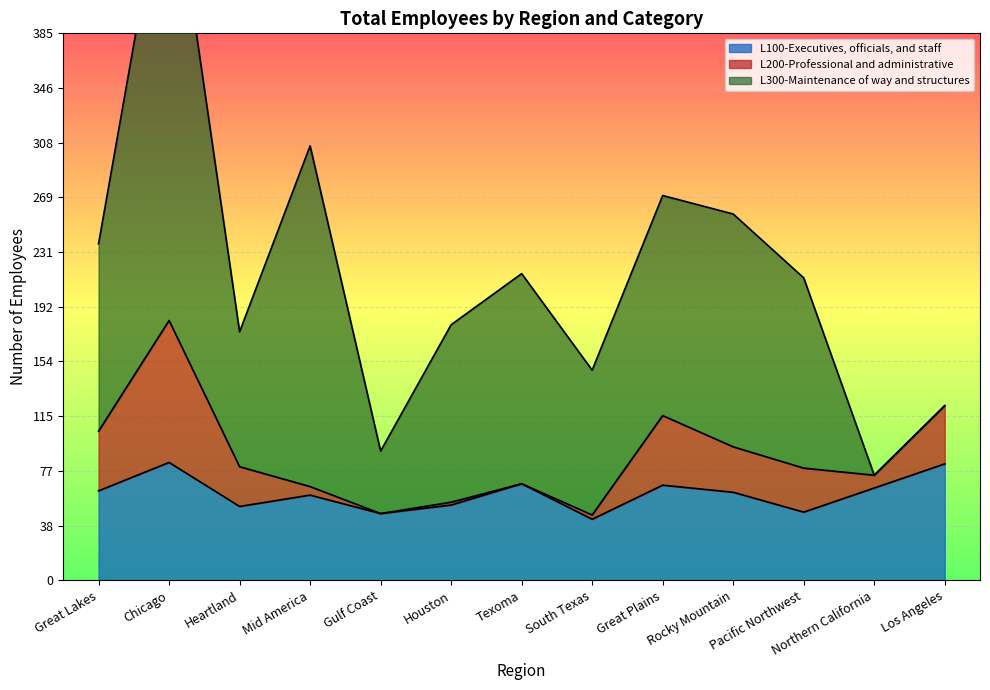

How many lines are shown in the chart?

3